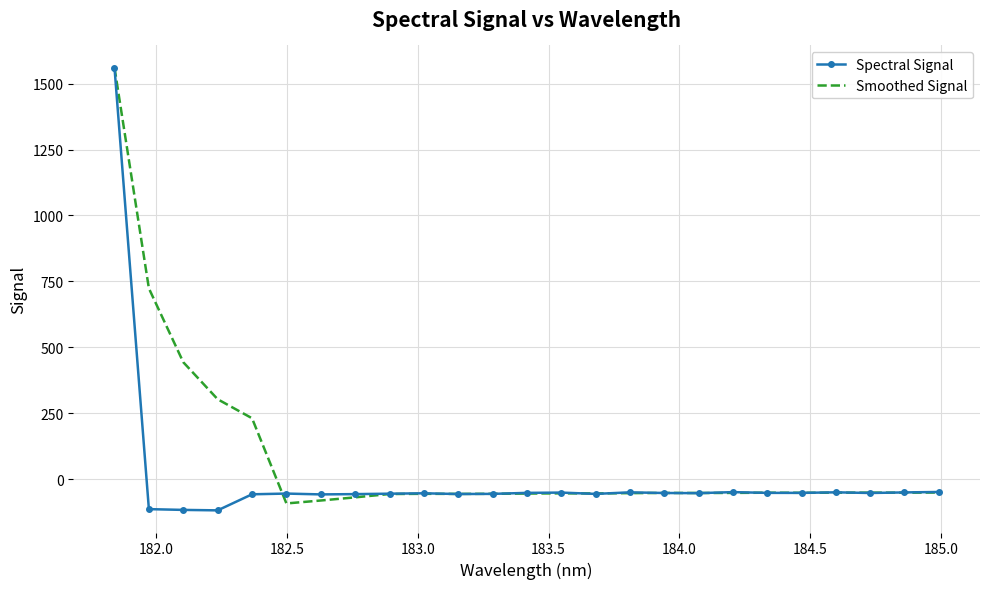

Which series has the largest total across all categories?

Smoothed Signal